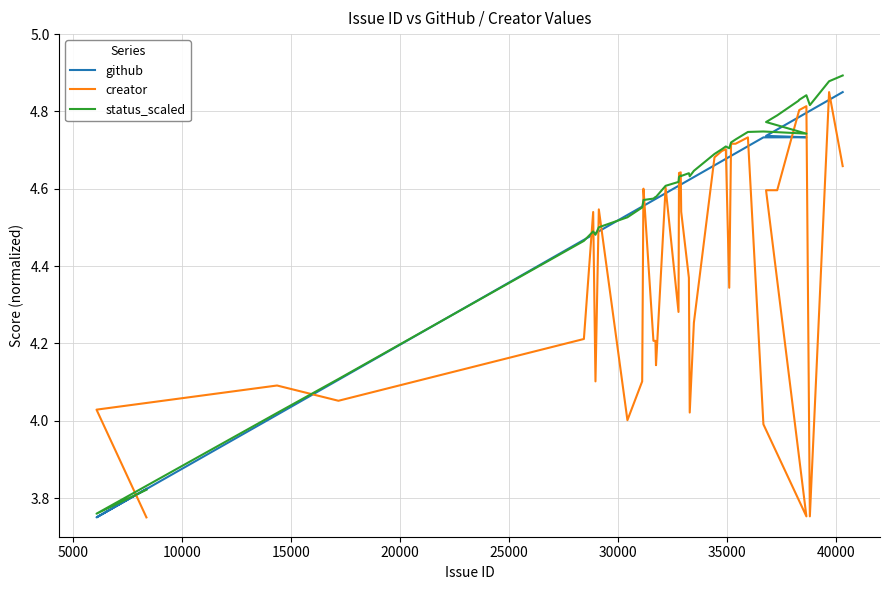

True or false: github and status_scaled cross at least once.

True